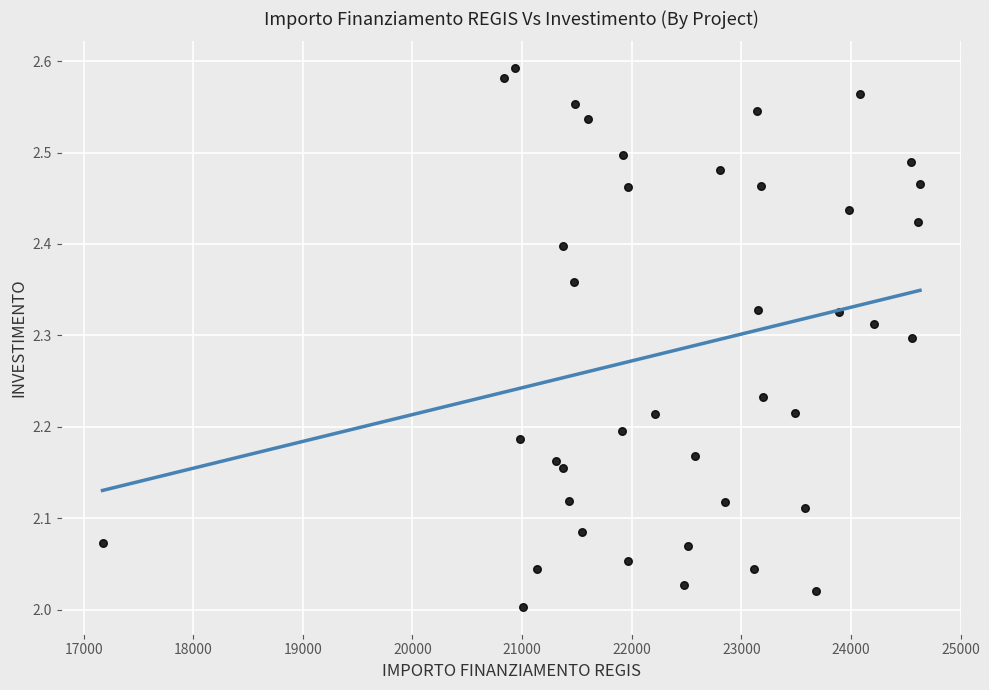

What is the range of X values (max minus min)?

7456.7